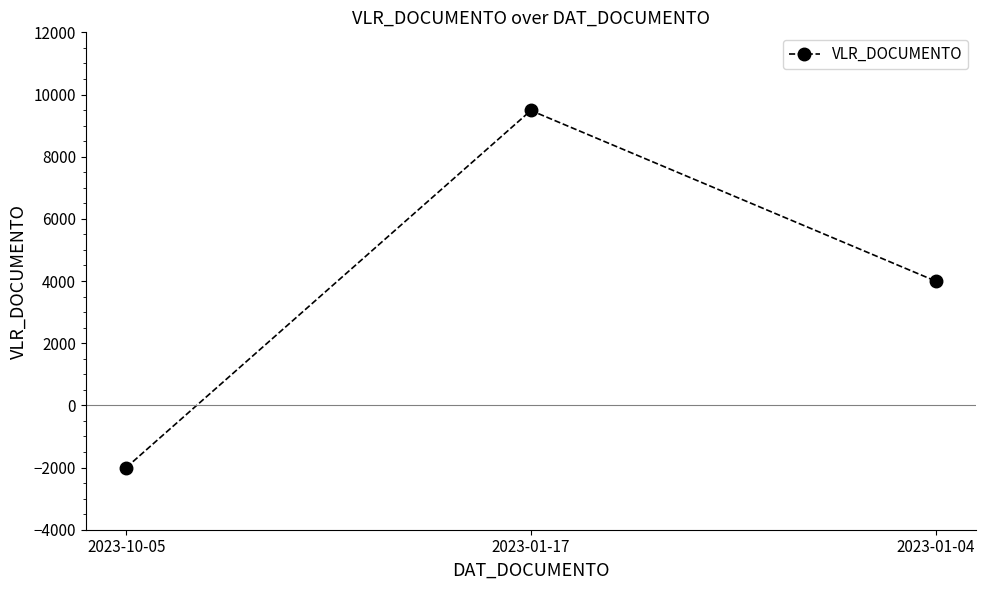

Where is the data nearest to the value 3743?

2023-01-04